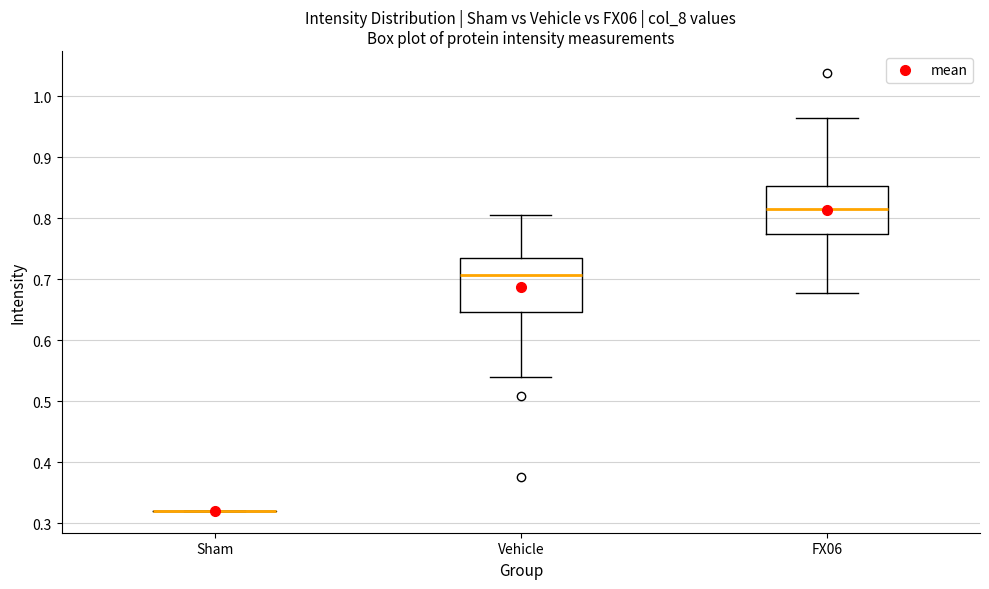

Reading left to right, read every box against the y-axis: the position of its median line, the range the box covers, and the ends of its whiskers. The values are not printed on the chart, so give them approximately, as read against the axis.

Sham: box collapsed to a line at 0.32, whiskers 0.32 to 0.32
Vehicle: median 0.71, box 0.65 to 0.73, whiskers 0.54 to 0.80
FX06: median 0.82, box 0.77 to 0.85, whiskers 0.68 to 0.96